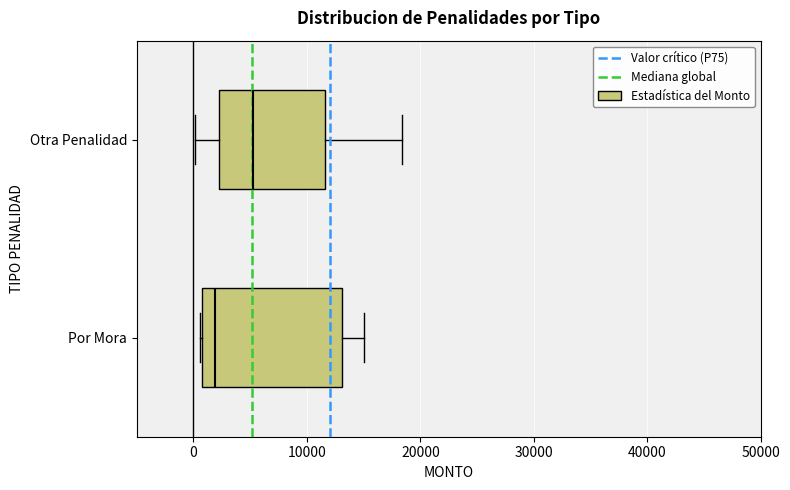

Which box has the furthest to the left median line?

Por Mora